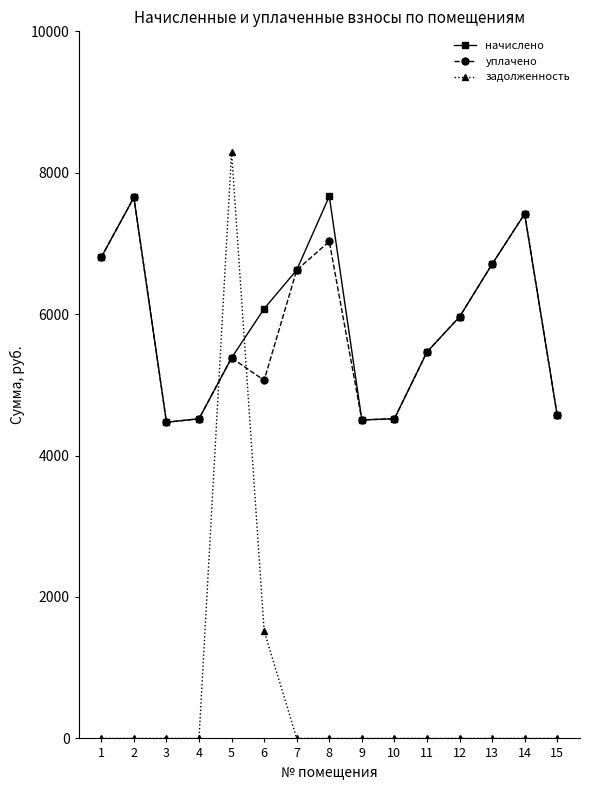

What value does the начислено series have at 15?

4570.6